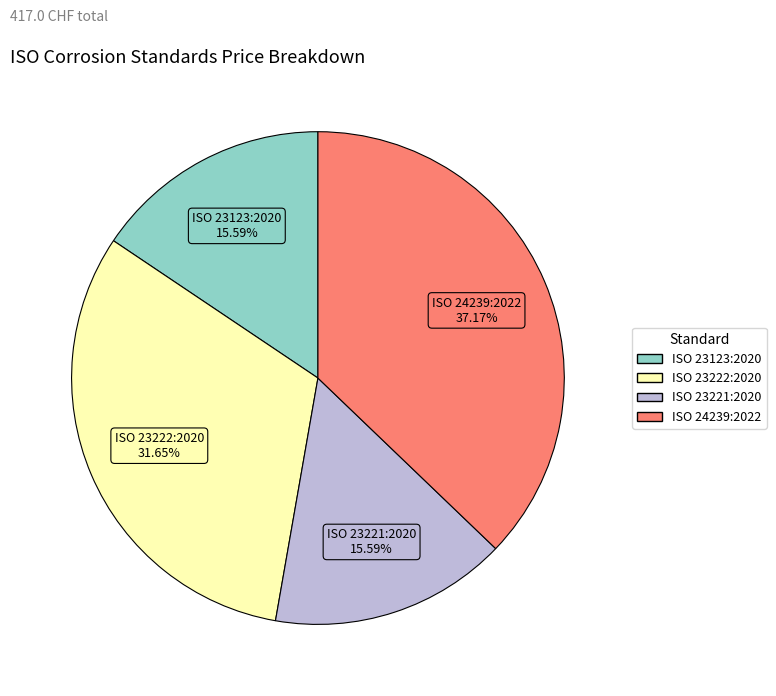

Approximately how many times larger is the value at ISO 23222:2020 compared to ISO 23221:2020?

2.0